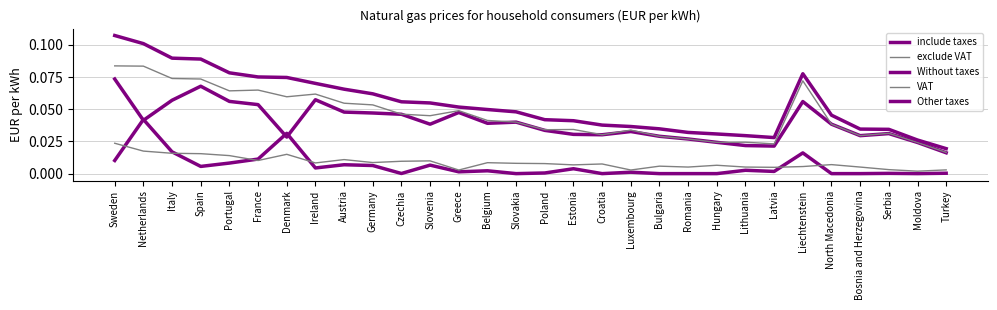

Does the chart have visible grid lines?

Yes